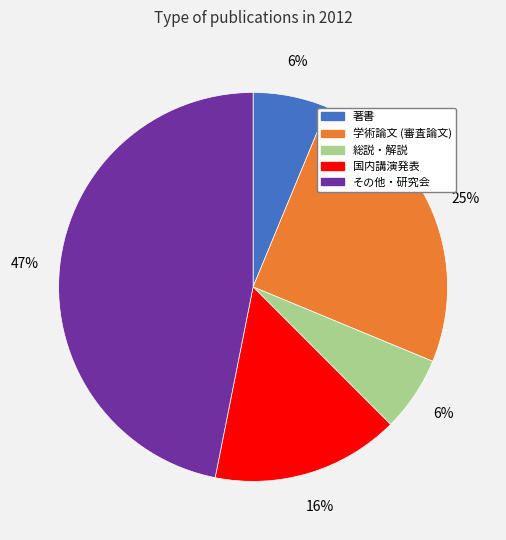

Which has a higher value, その他・研究会 or 国内講演発表?

その他・研究会